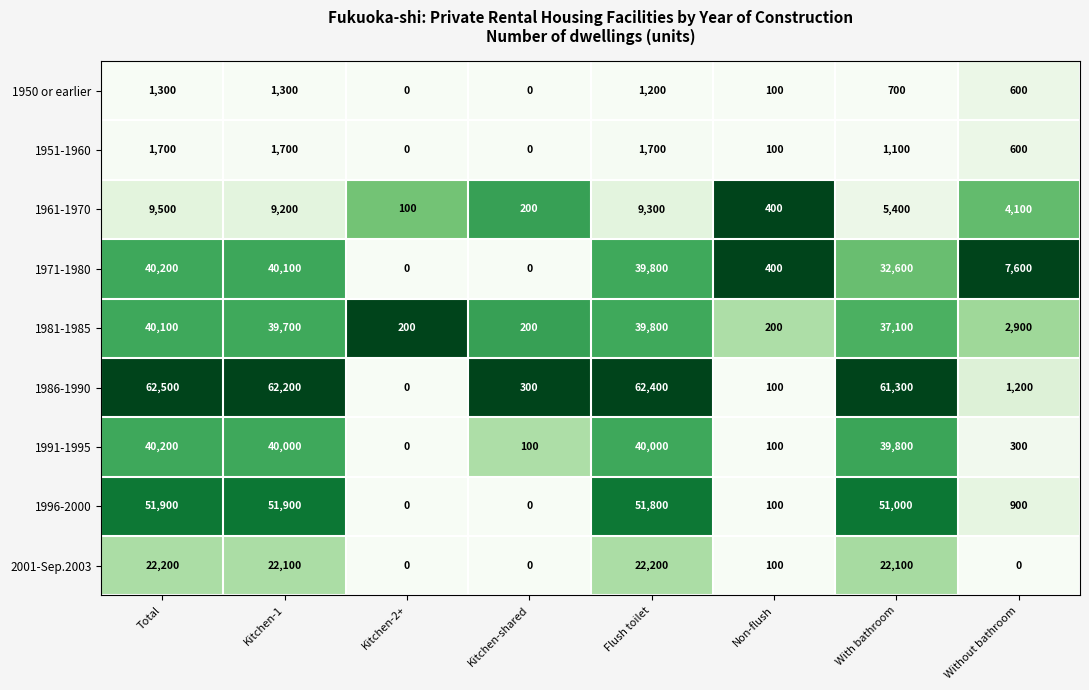

What is the difference between the maximum and minimum values in the 1971-1980 series?

40200